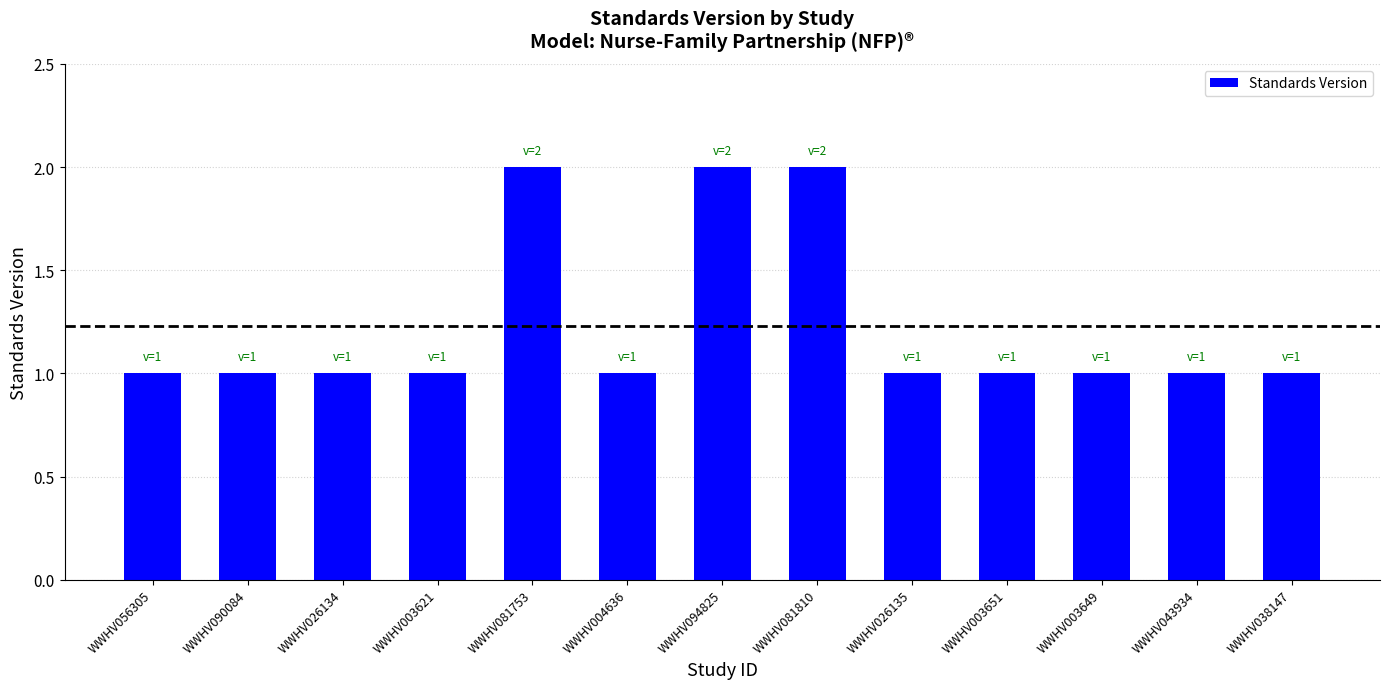

What is the difference between the values at WWHV081753 and WWHV026134?

1